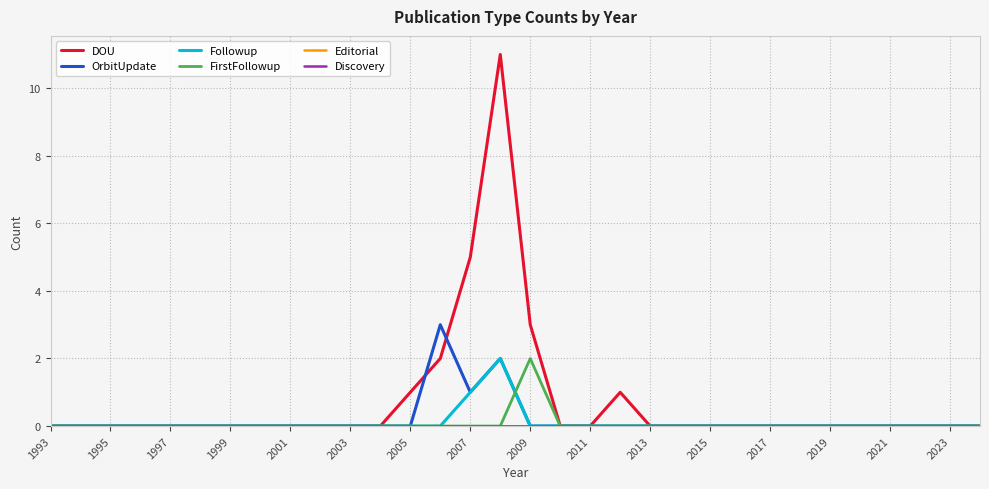

Which series has the largest range (max minus min)?

DOU